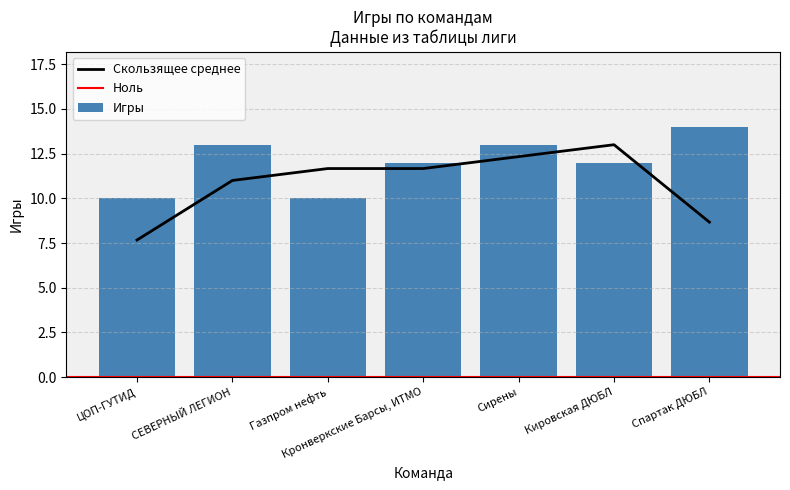

True or false: Скользящее среднее has a value of 11.7 at Кронверкские Барсы, ИТМО.

True